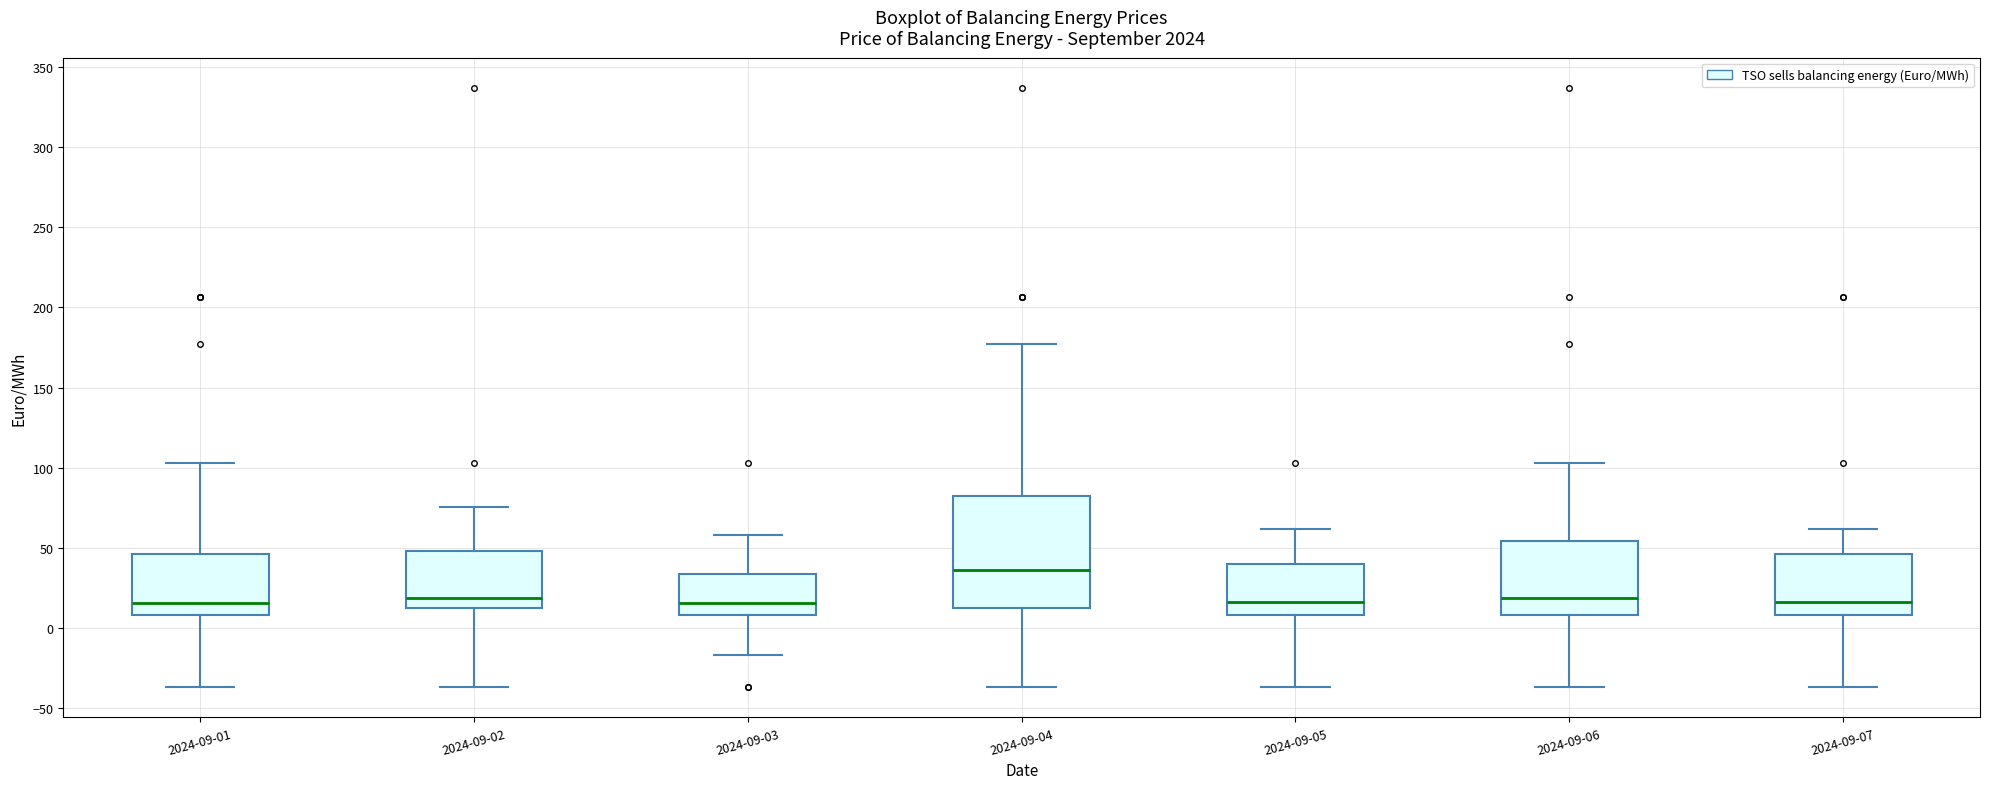

Reading left to right, read every box against the y-axis: the position of its median line, the range the box covers, and the ends of its whiskers. The values are not printed on the chart, so give them approximately, as read against the axis.

2024-09-01: median 15, box 10 to 45, whiskers -35 to 105
2024-09-02: median 20, box 10 to 50, whiskers -35 to 75
2024-09-03: median 15, box 10 to 35, whiskers -15 to 60
2024-09-04: median 35, box 10 to 80, whiskers -35 to 175
2024-09-05: median 15, box 10 to 40, whiskers -35 to 60
2024-09-06: median 20, box 10 to 55, whiskers -35 to 105
2024-09-07: median 15, box 10 to 45, whiskers -35 to 60